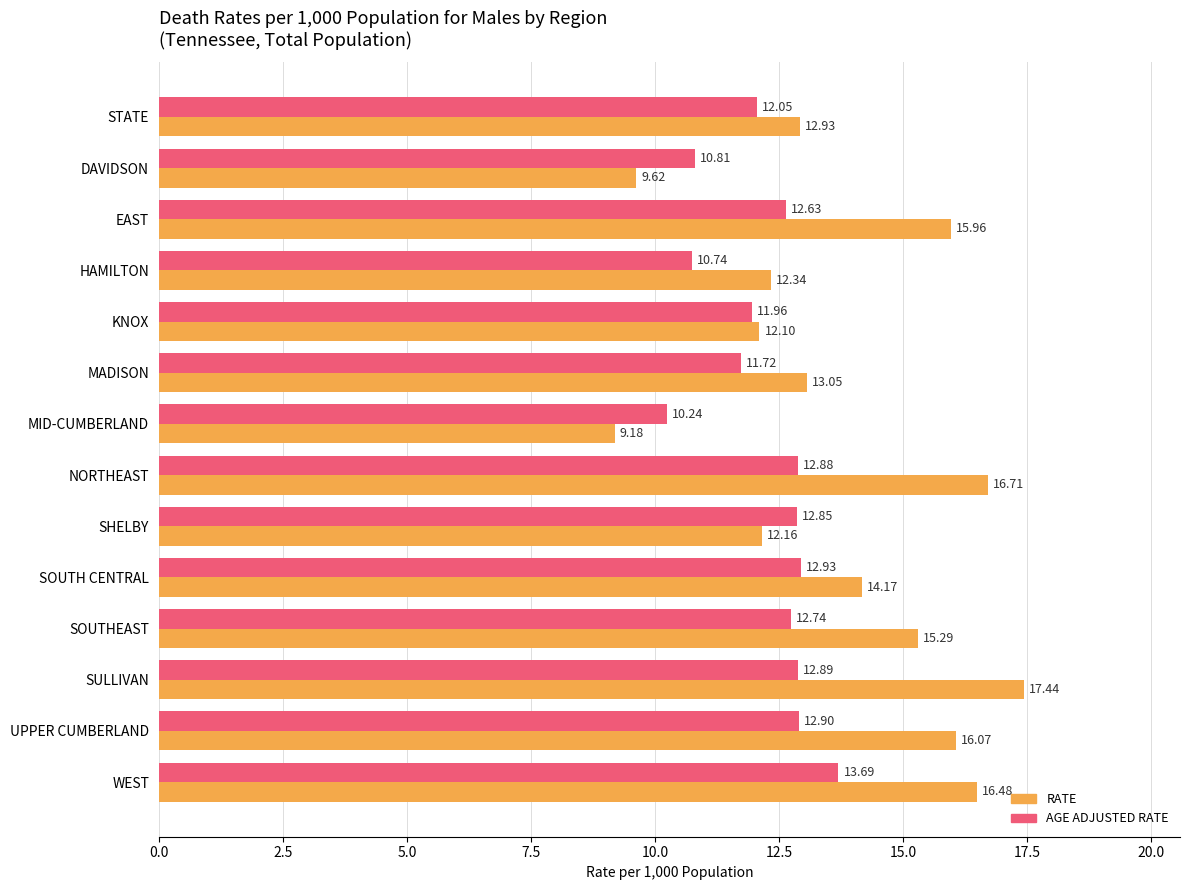

Which series has the largest total across all categories?

RATE